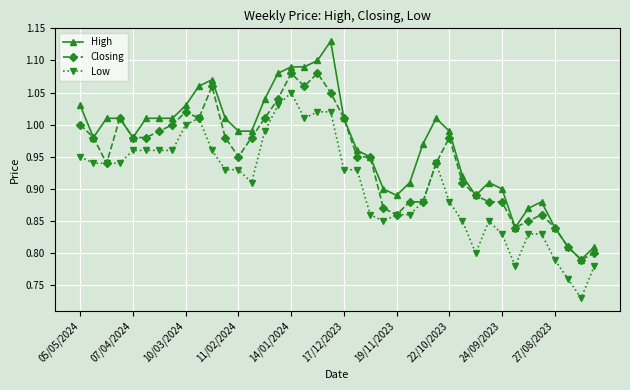

Which series has the largest range (max minus min)?

High